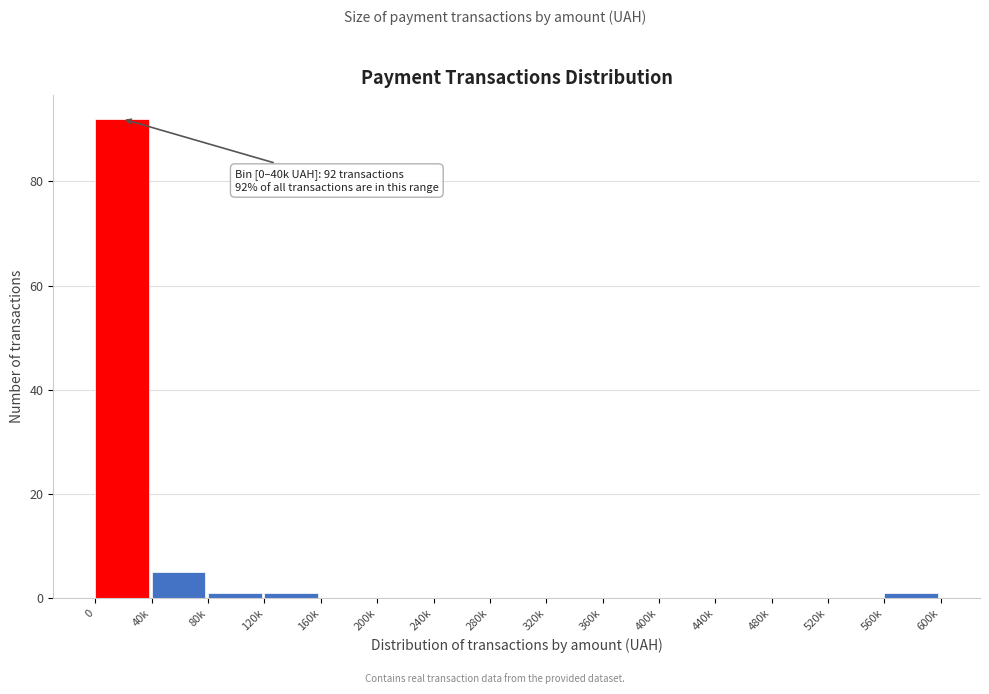

Reading left to right, list all the values displayed in this chart.

0=92	40k=5	80k=1	120k=1	160k=0	200k=0	240k=0	280k=0	320k=0	360k=0	400k=0	440k=0	480k=0	520k=0	560k=1